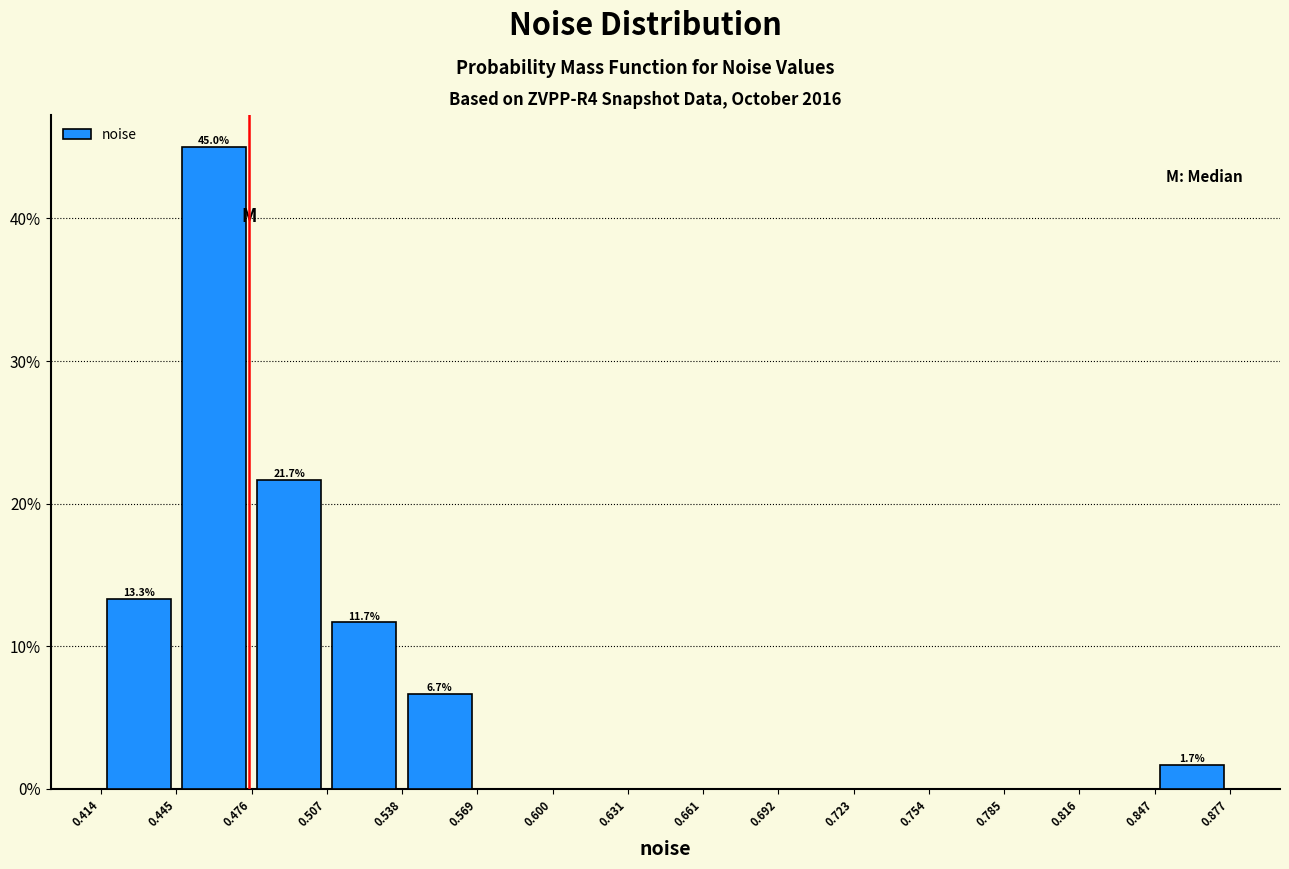

Which range on the x-axis has the tallest bar?

0.445 to 0.476